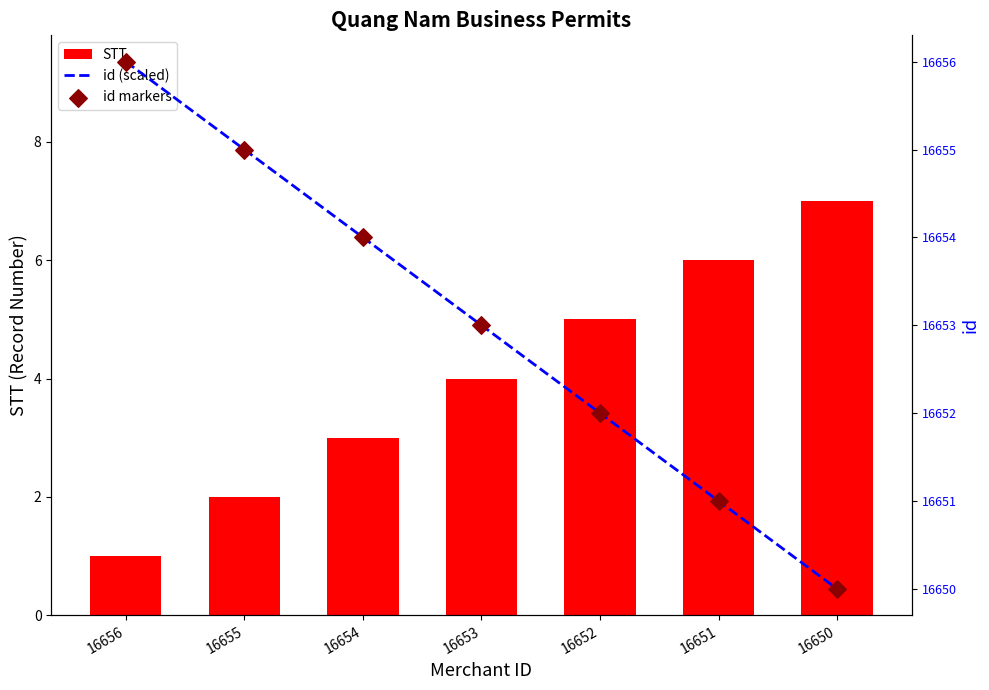

What are all the series names shown in the legend?

STT, id (scaled), id markers